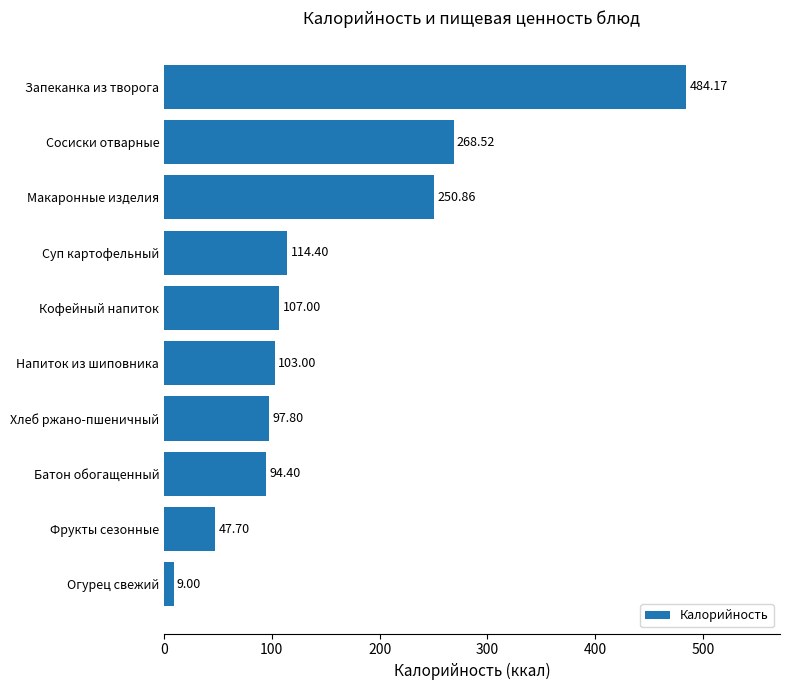

What is the change in value from Макаронные изделия to Кофейный напиток?

-143.9